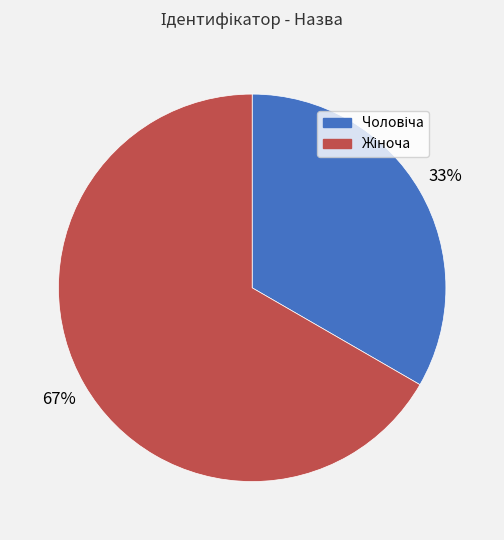

How many segments does this pie chart have?

2